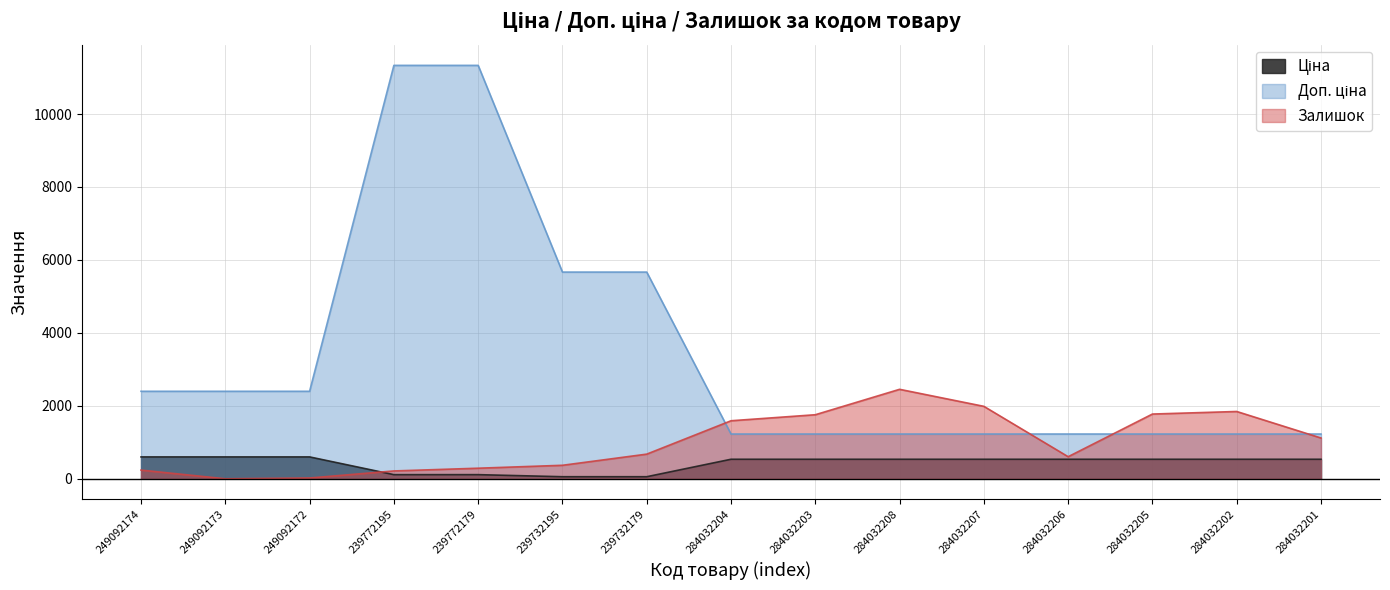

The value of Ціна at 239732179 is 56.7. True or false?

True